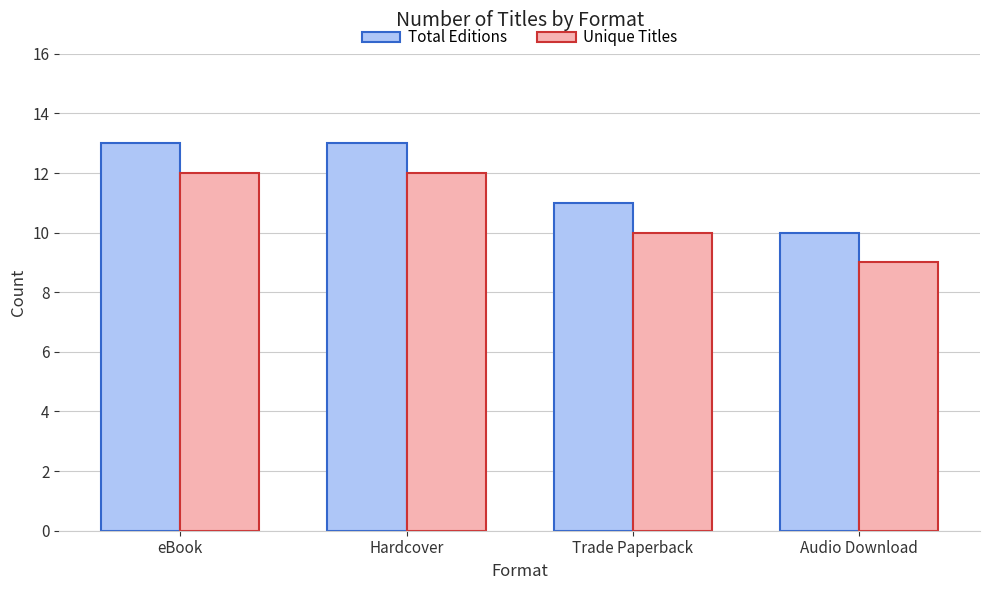

What is the sum of the Total Editions values at Audio Download and Hardcover?

23